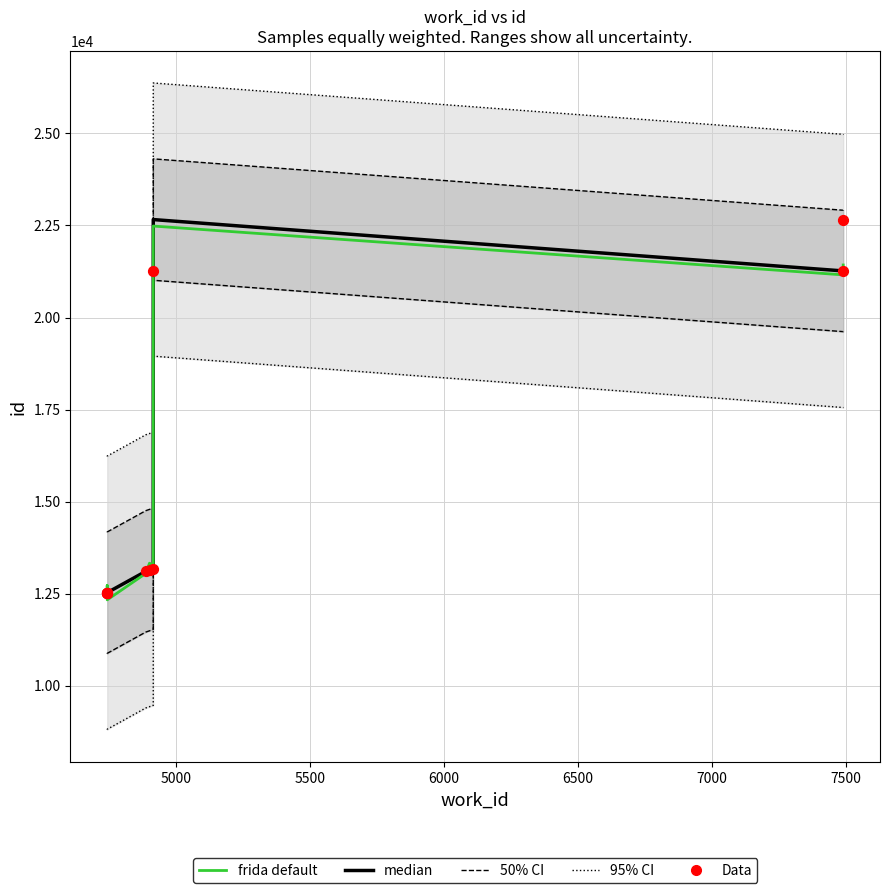

Which series contains the lowest Y value?

frida default